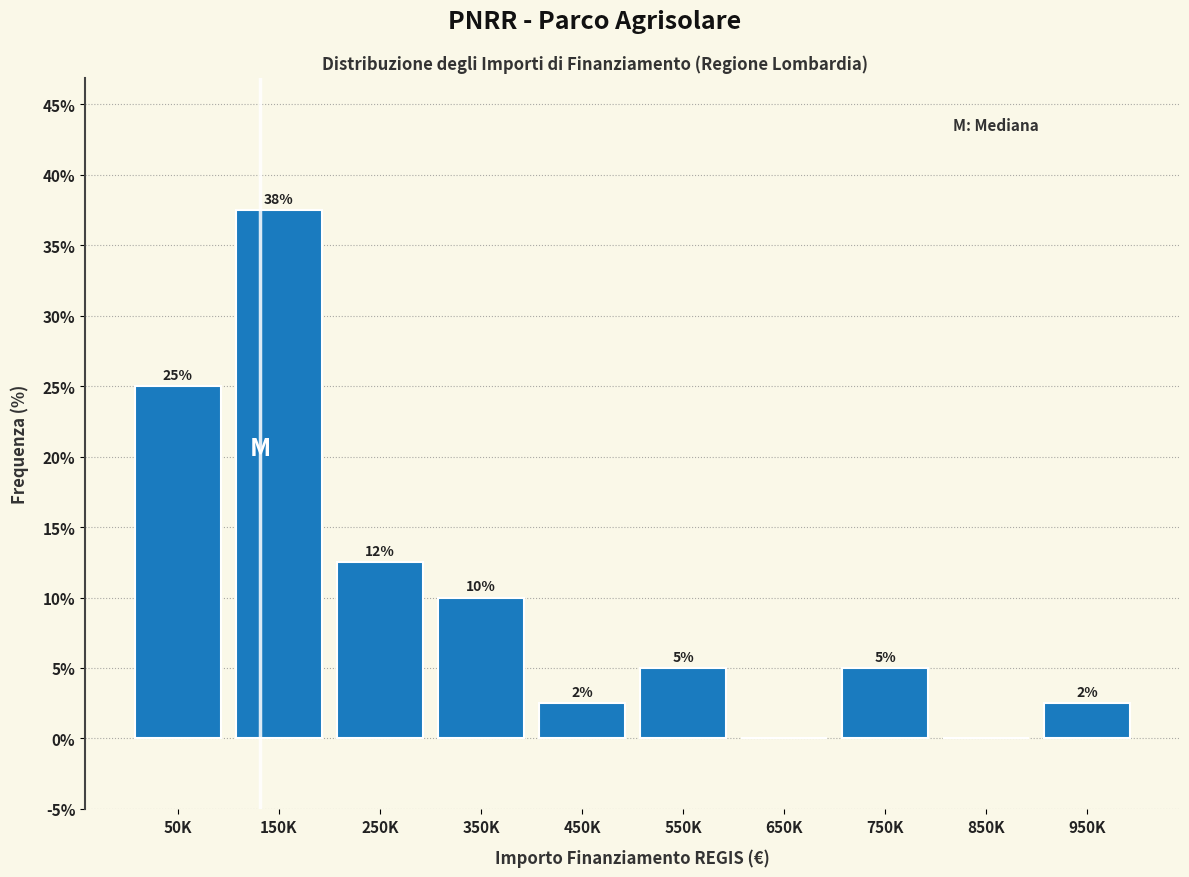

What is the maximum value shown in the chart?

37.5